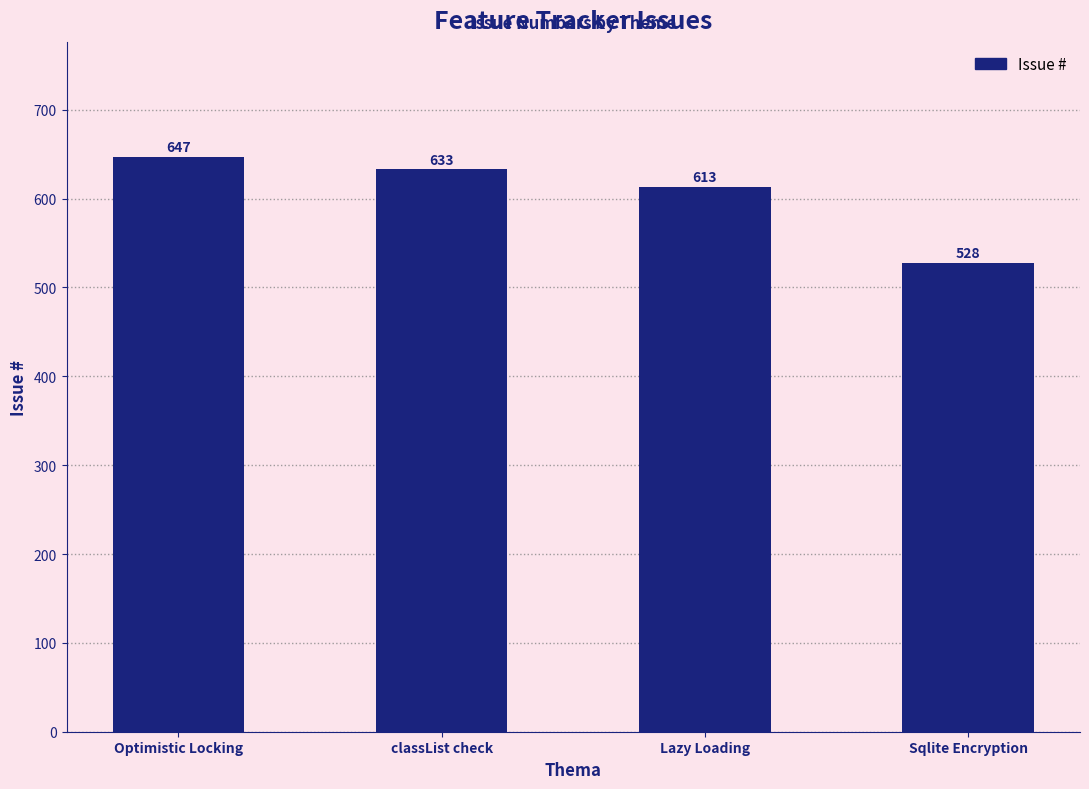

What position from the left is Sqlite Encryption?

4